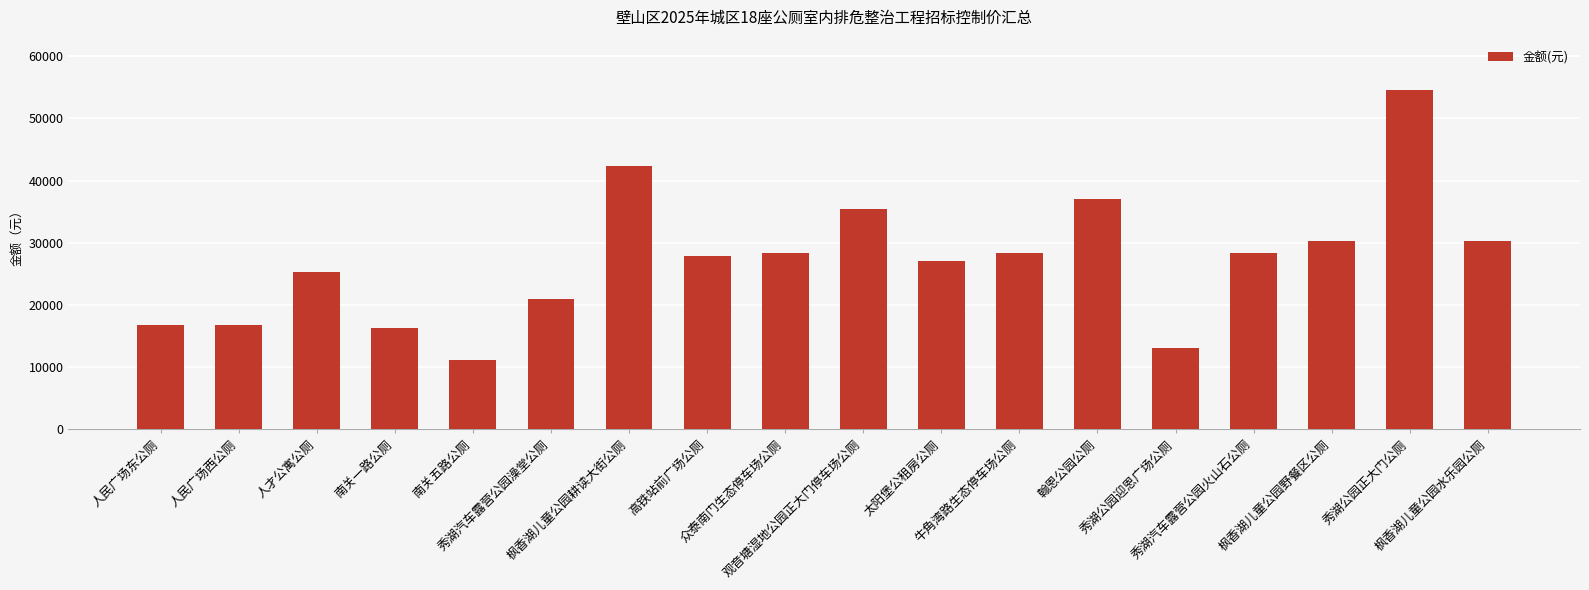

What is the average value?

27213.7